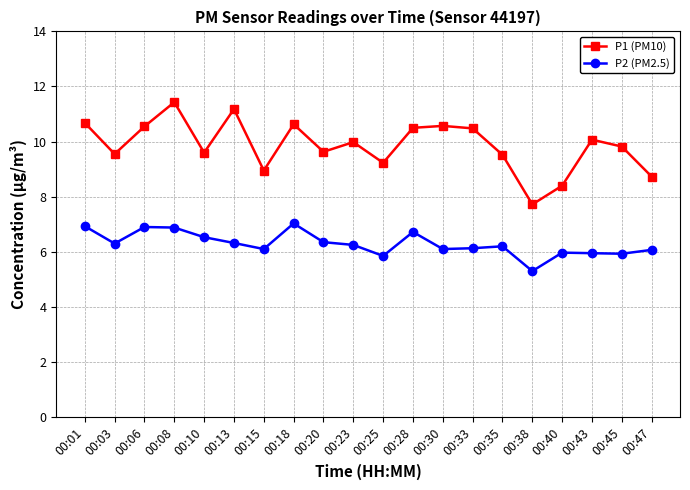

The P2 (PM2.5) series shows 3.8 at 00:01. True or false?

False